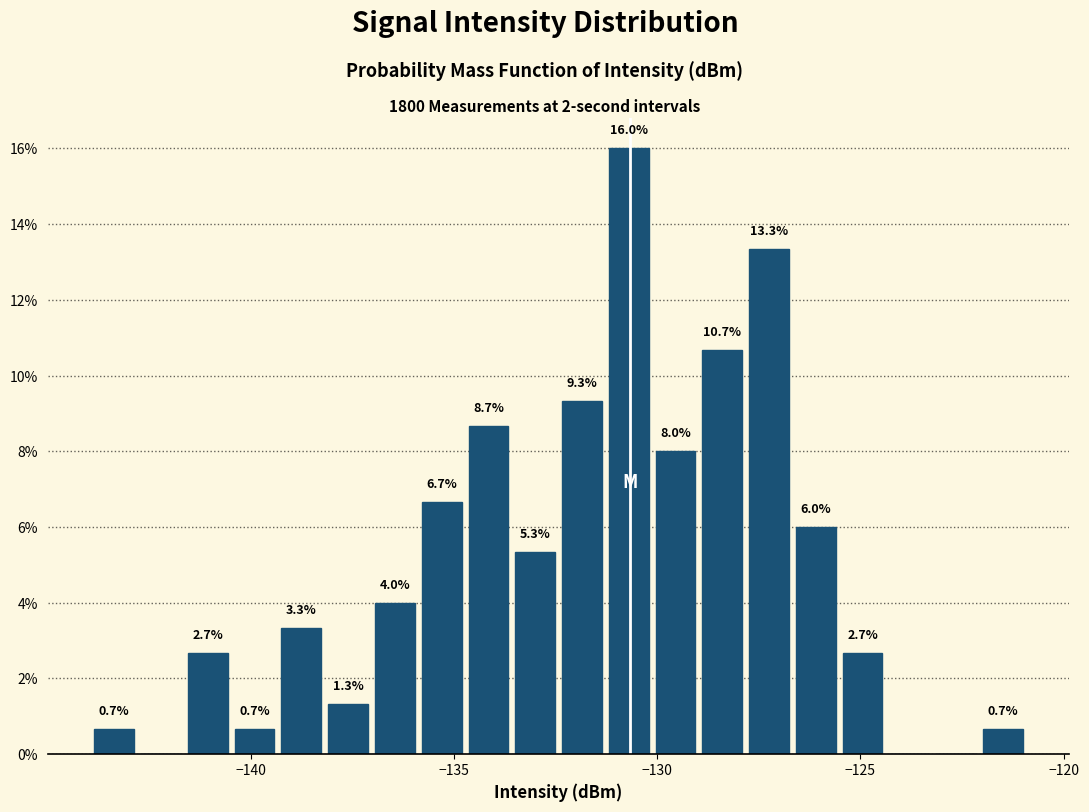

Around what value on the x-axis is the tallest bar? Give the approximate position of its centre, as read against the axis.

-130.5